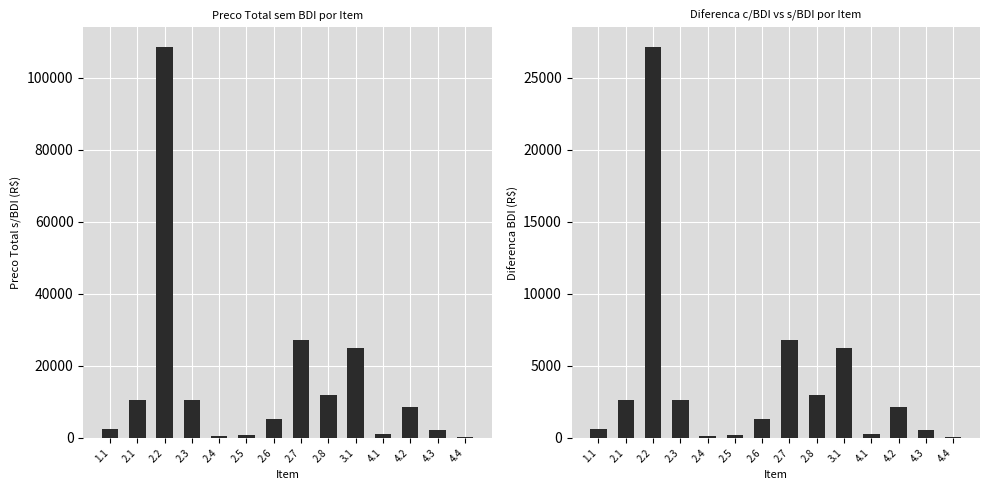

Reading left to right, what are all the values shown in this chart?

PrecoTotal s/BDI: 1.1=2356.3	2.1=10562.4	2.2=108600.0	2.3=10534.5	2.4=524.8	2.5=743.7	2.6=5248.0	2.7=27225.0	2.8=11815.6	3.1=24970.4	4.1=959.9	4.2=8550.2	4.3=2084.0	4.4=176.4
PrecoTotal c/BDI: 1.1=589.1	2.1=2640.6	2.2=27150.0	2.3=2633.6	2.4=131.2	2.5=185.9	2.6=1312.0	2.7=6806.2	2.8=2953.9	3.1=6242.6	4.1=240.0	4.2=2137.6	4.3=521.0	4.4=44.1